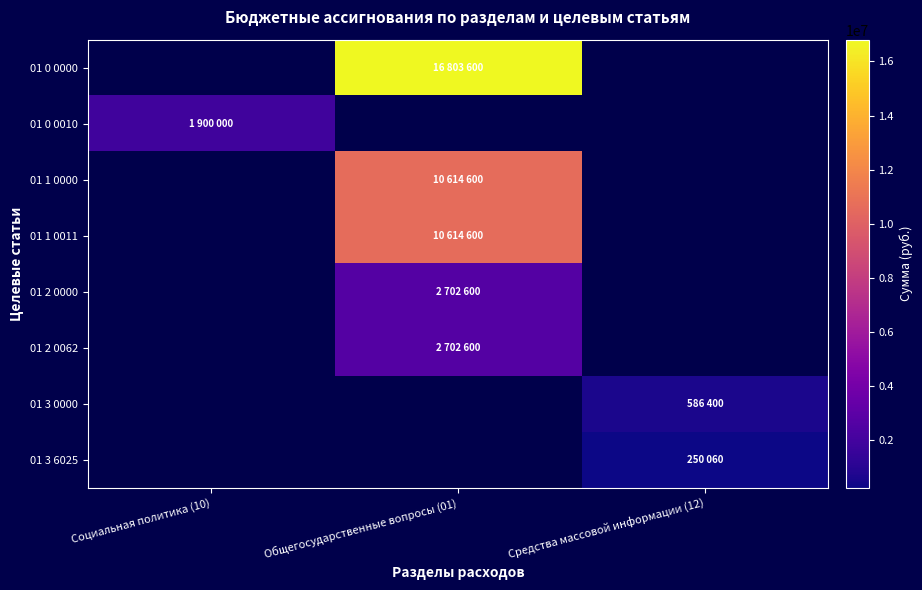

Between Социальная политика (10) and Общегосударственные вопросы (01), which is larger?

Общегосударственные вопросы (01)